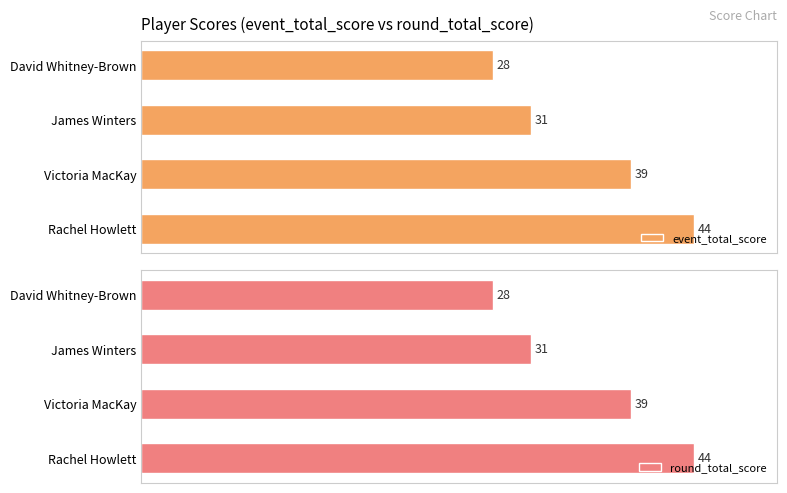

Which category has the highest value in the event_total_score series?

Rachel Howlett